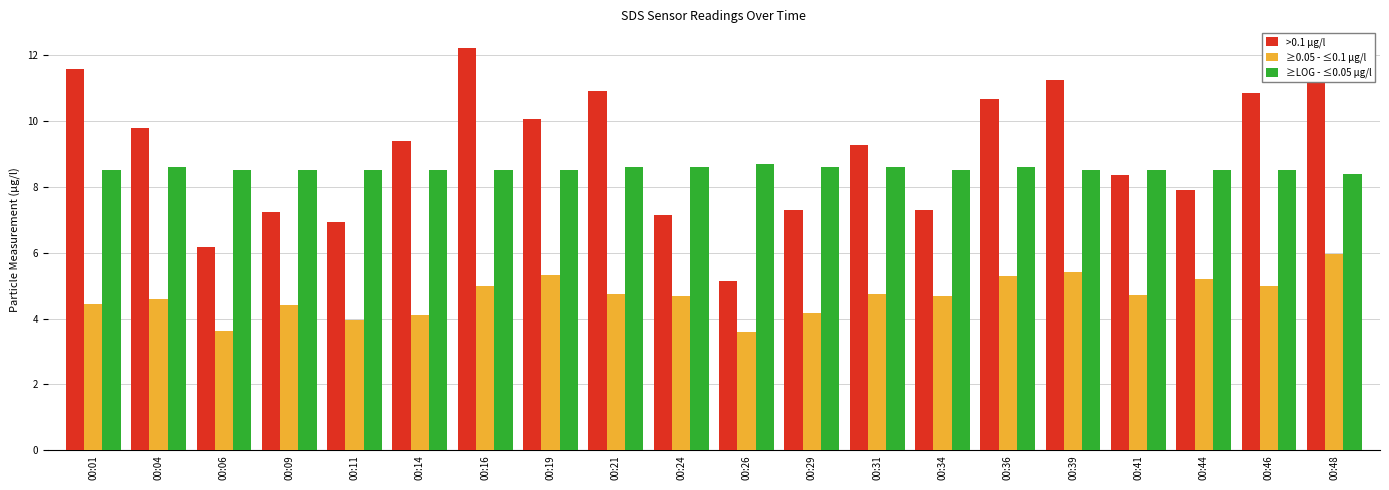

True or false: ≥0.05 - ≤0.1 µg/l has a value of 2.4 at 00:01.

False